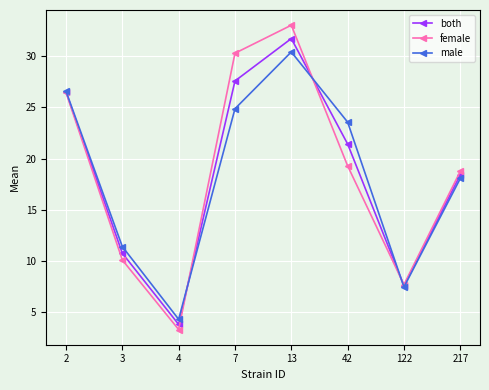

What are all the series names shown in the legend?

both, female, male